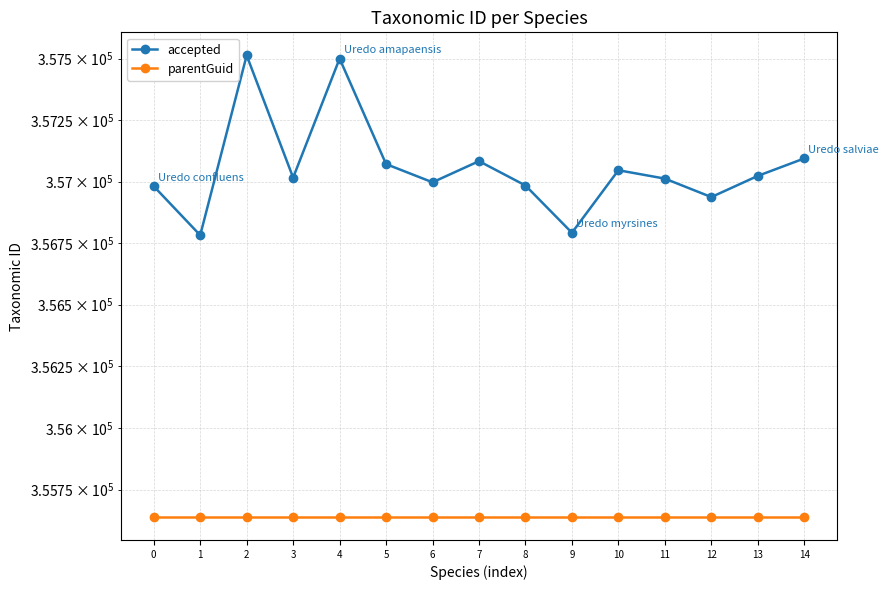

How many lines are shown in the chart?

2